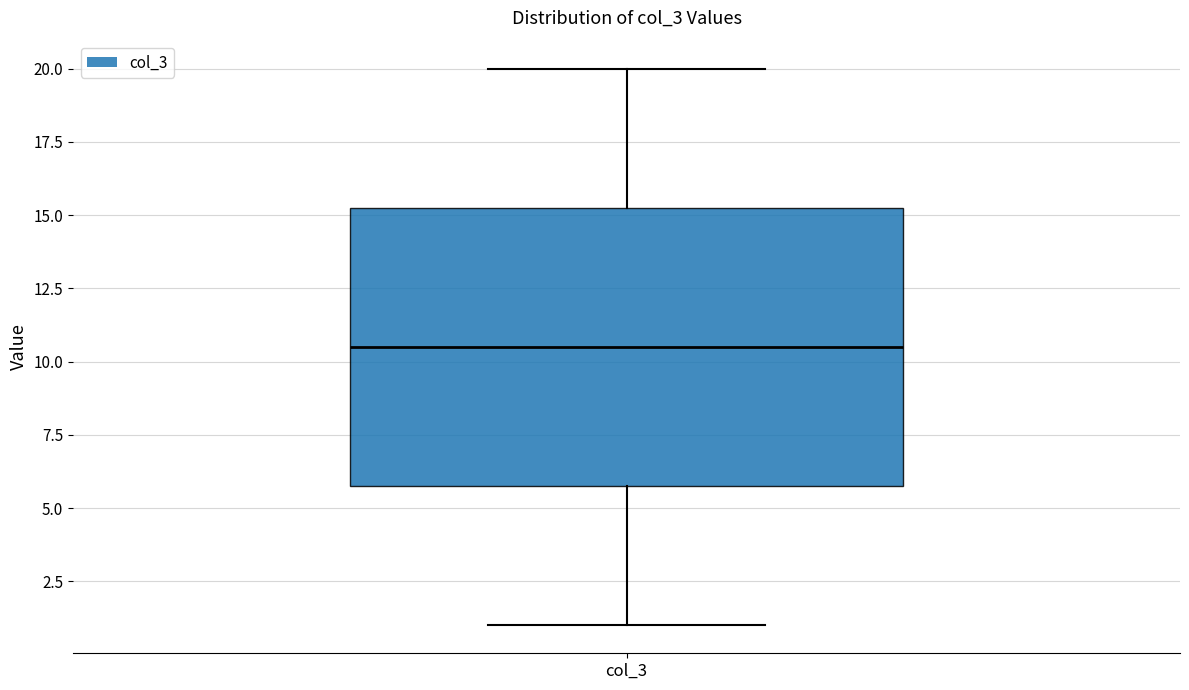

Where does the upper whisker of the box for col_3 end on the y-axis? The values are not printed on the chart, so give them approximately, as read against the axis.

20.0